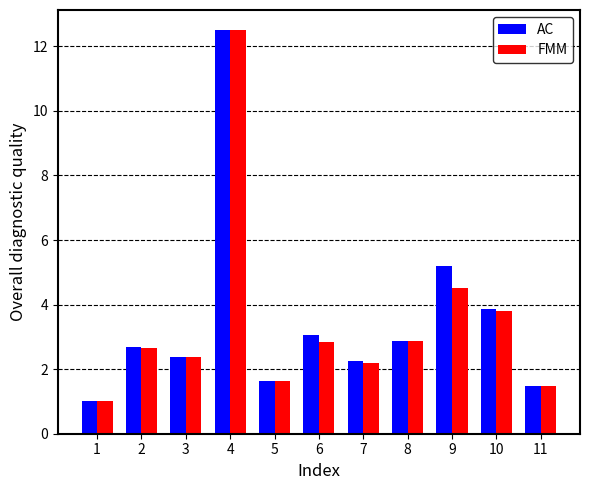

What is the difference between the maximum and minimum values in the FMM series?

11.5